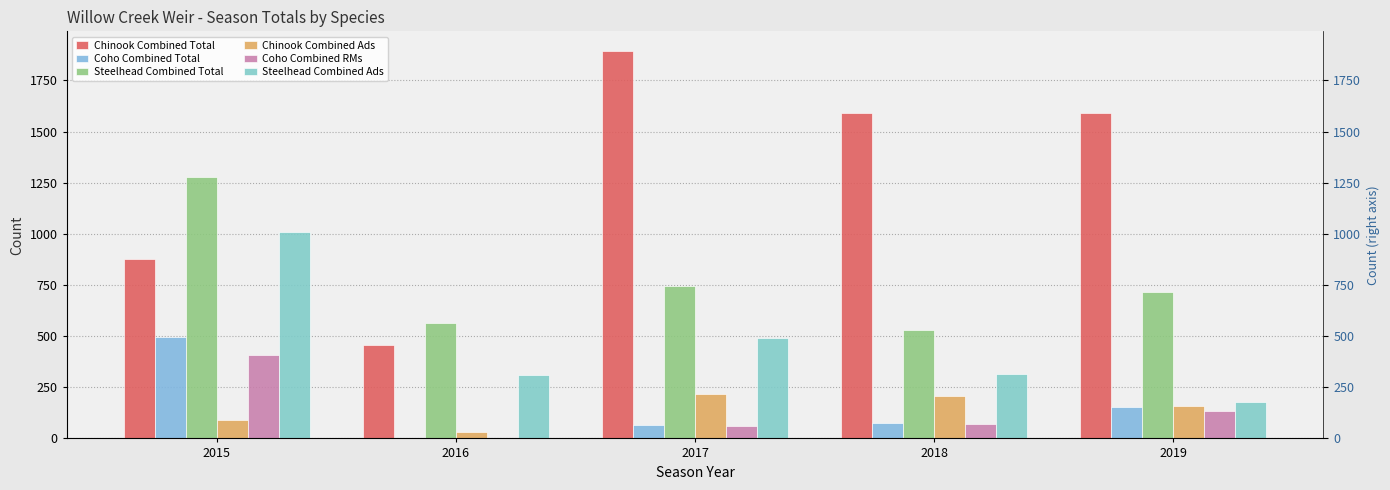

What is the maximum value shown in the chart?

1895